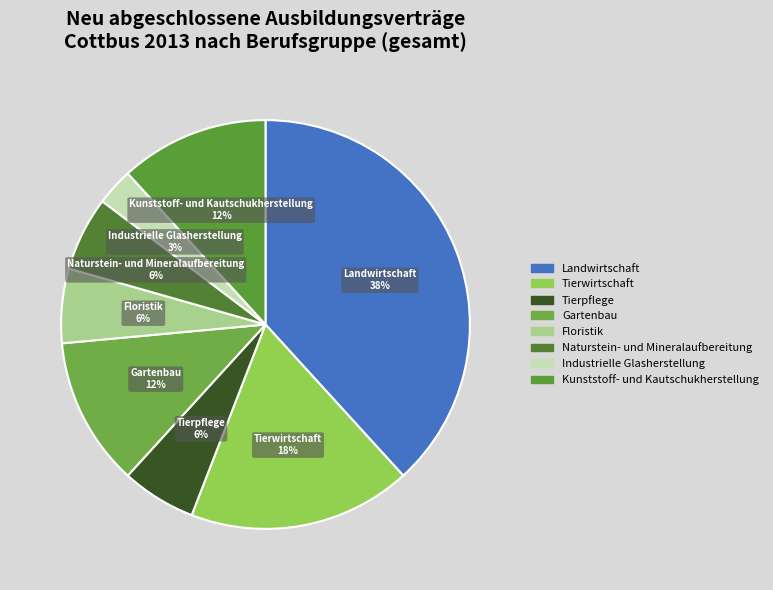

How many slices are in this pie chart?

8